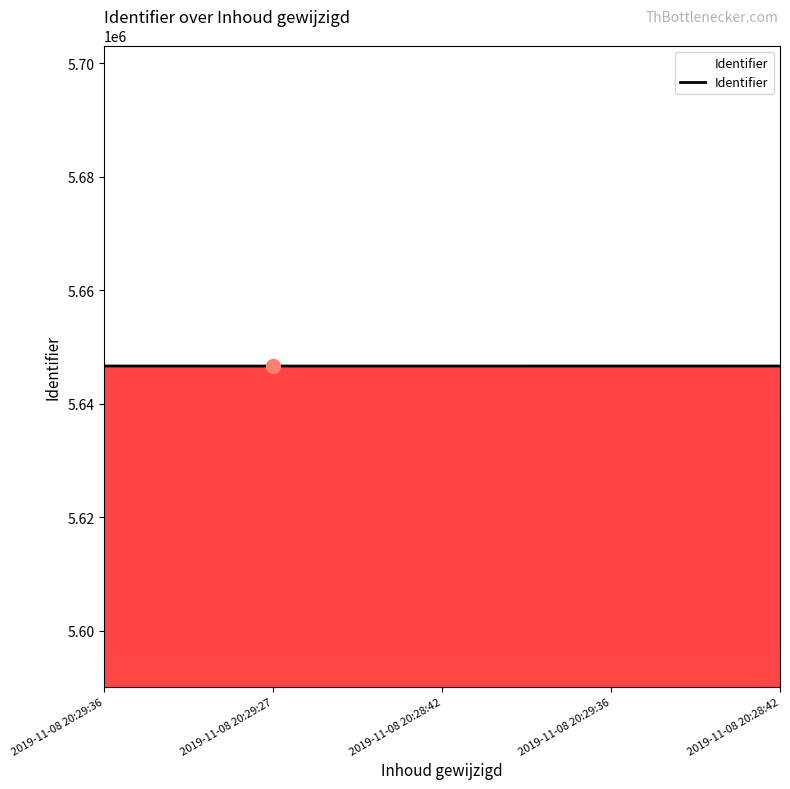

The chart shows a value of 5646637 at 2019-11-08 20:28:42. True or false?

True